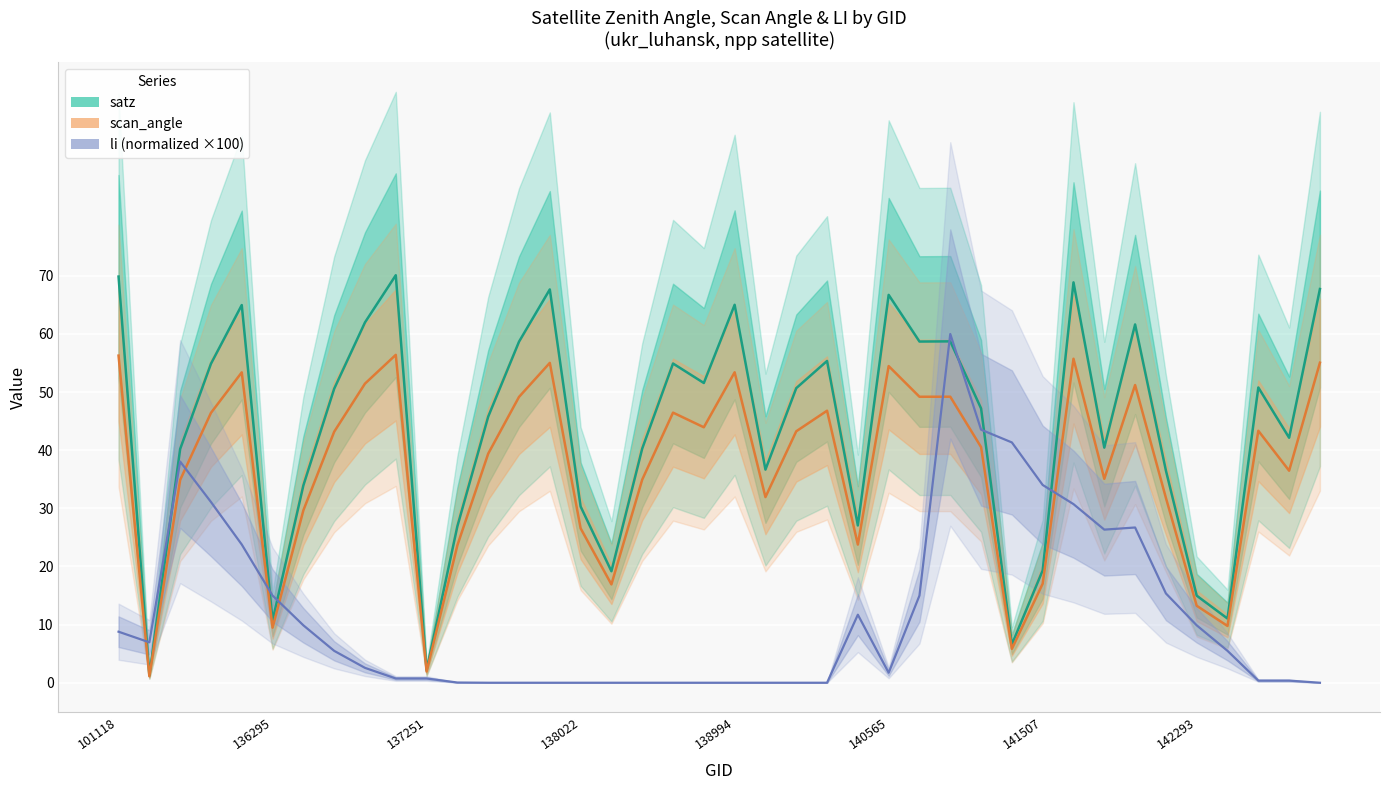

True or false: satz and scan_angle cross at least once.

False